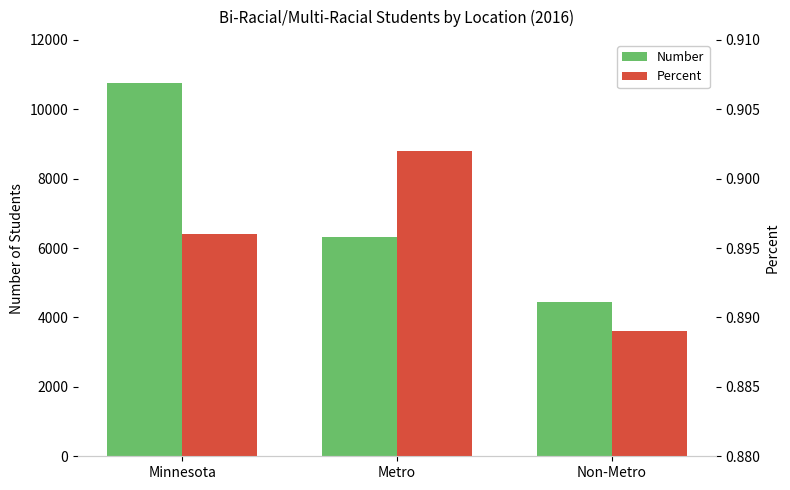

Reading left to right, list all the values displayed in this chart.

Number: Minnesota=10753.0	Metro=6308.0	Non-Metro=4445.0
Percent: Minnesota=0.9	Metro=0.9	Non-Metro=0.9